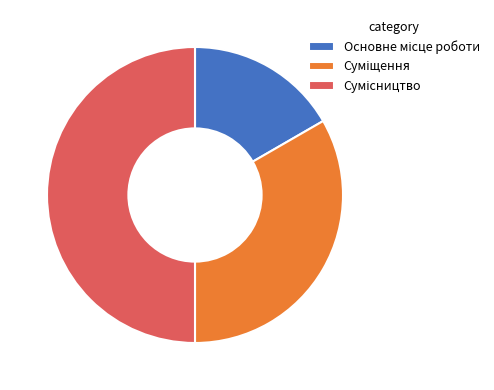

Does Суміщення represent more than half of the total?

No